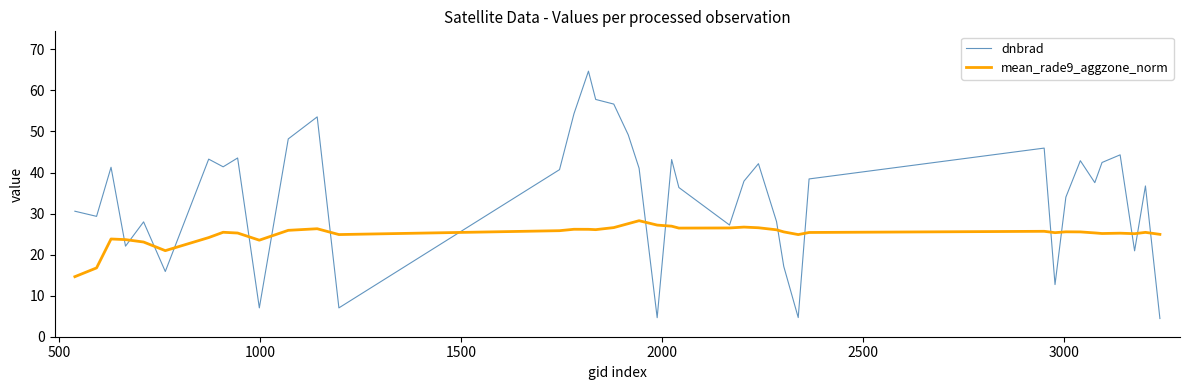

List the series in order of their overall mean, highest first.

dnbrad, mean_rade9_aggzone_norm